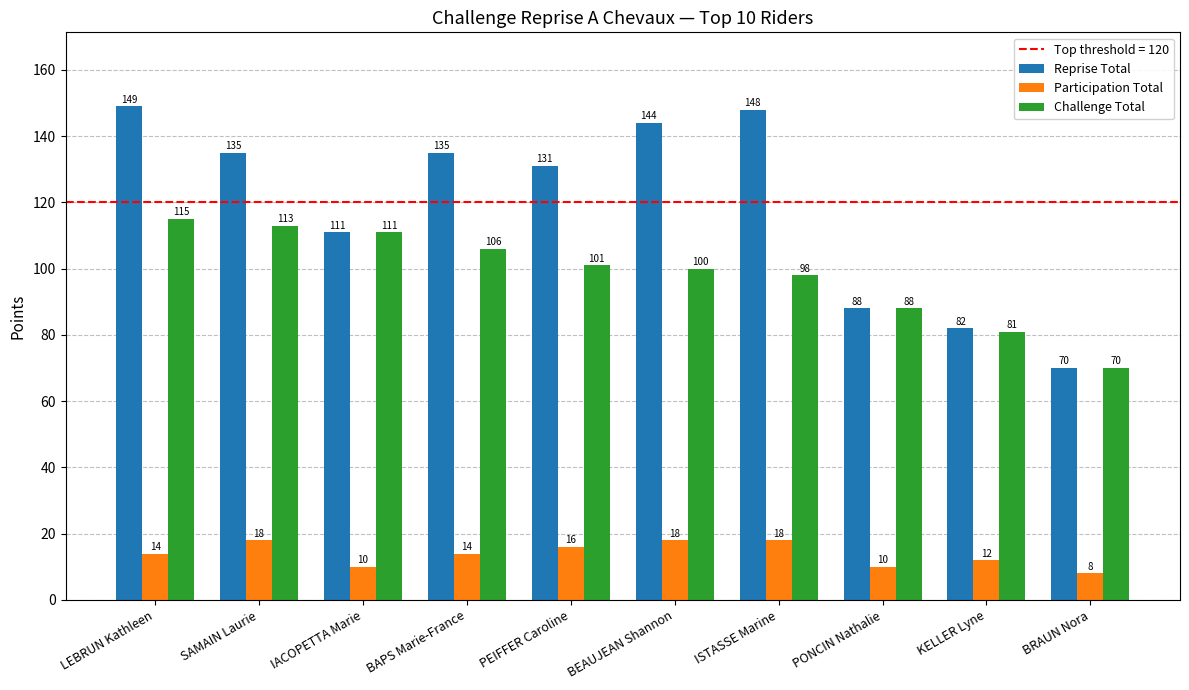

How many groups of bars are there?

10